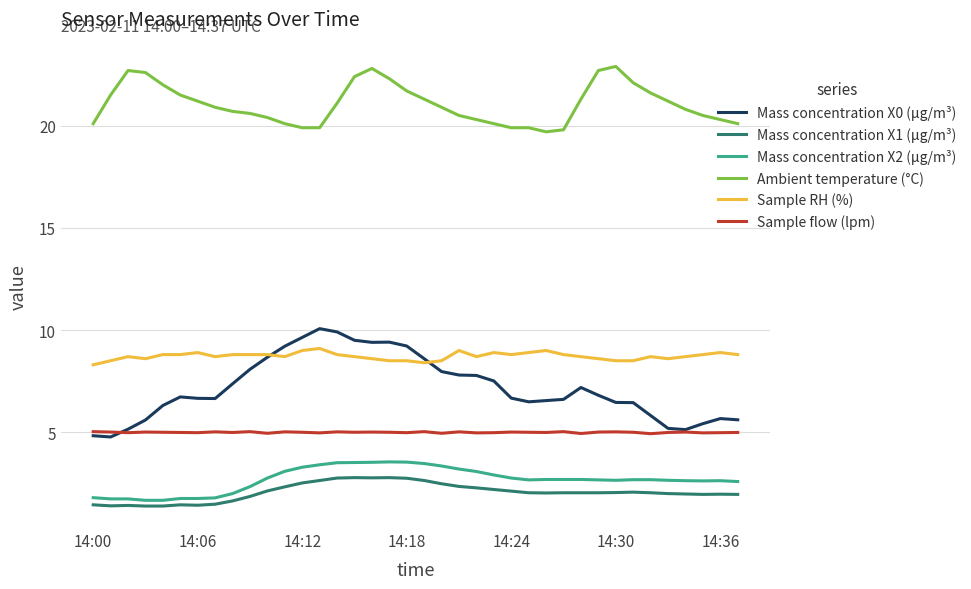

What is the difference between the maximum and minimum values in the Mass concentration X0 (μg/m³) series?

5.3